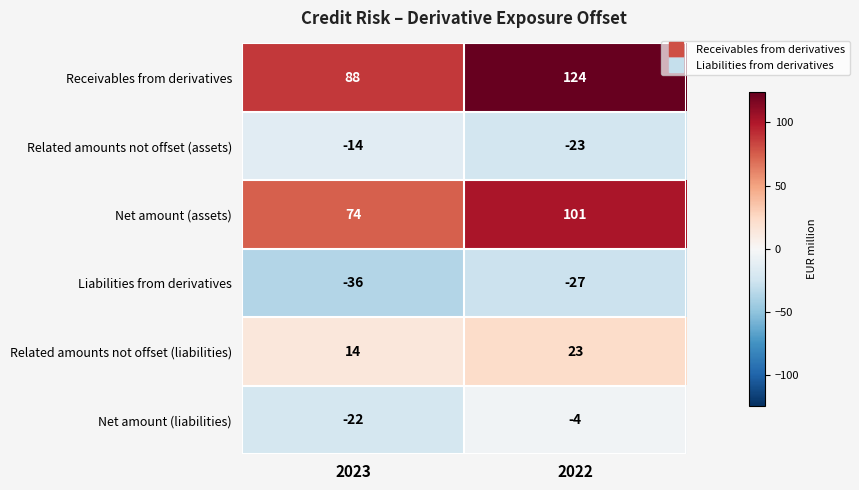

At which category does the chart reach its minimum across all series?

2023